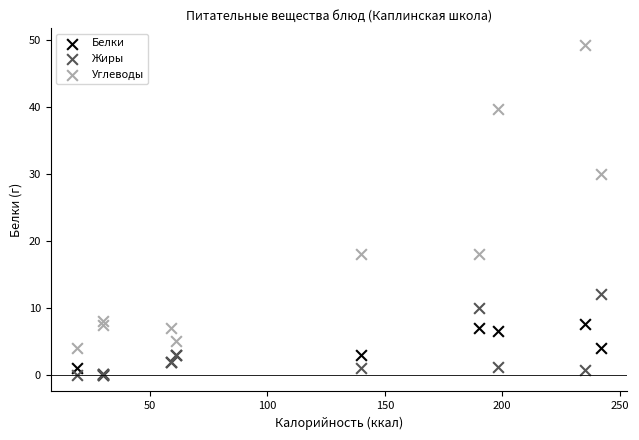

In the Углеводы series, what Y value is closest to 26?

30.0